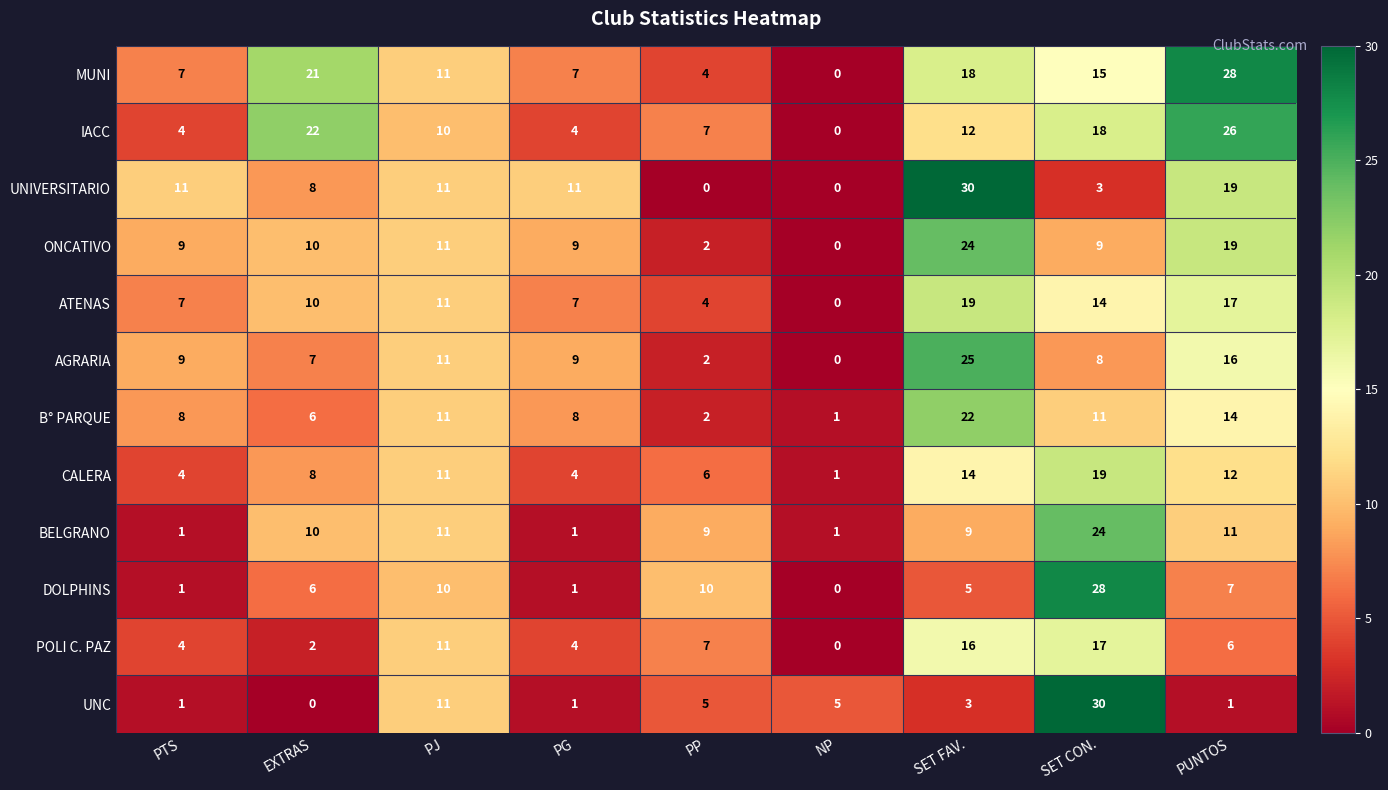

How many values in POLI C. PAZ are above zero?

8